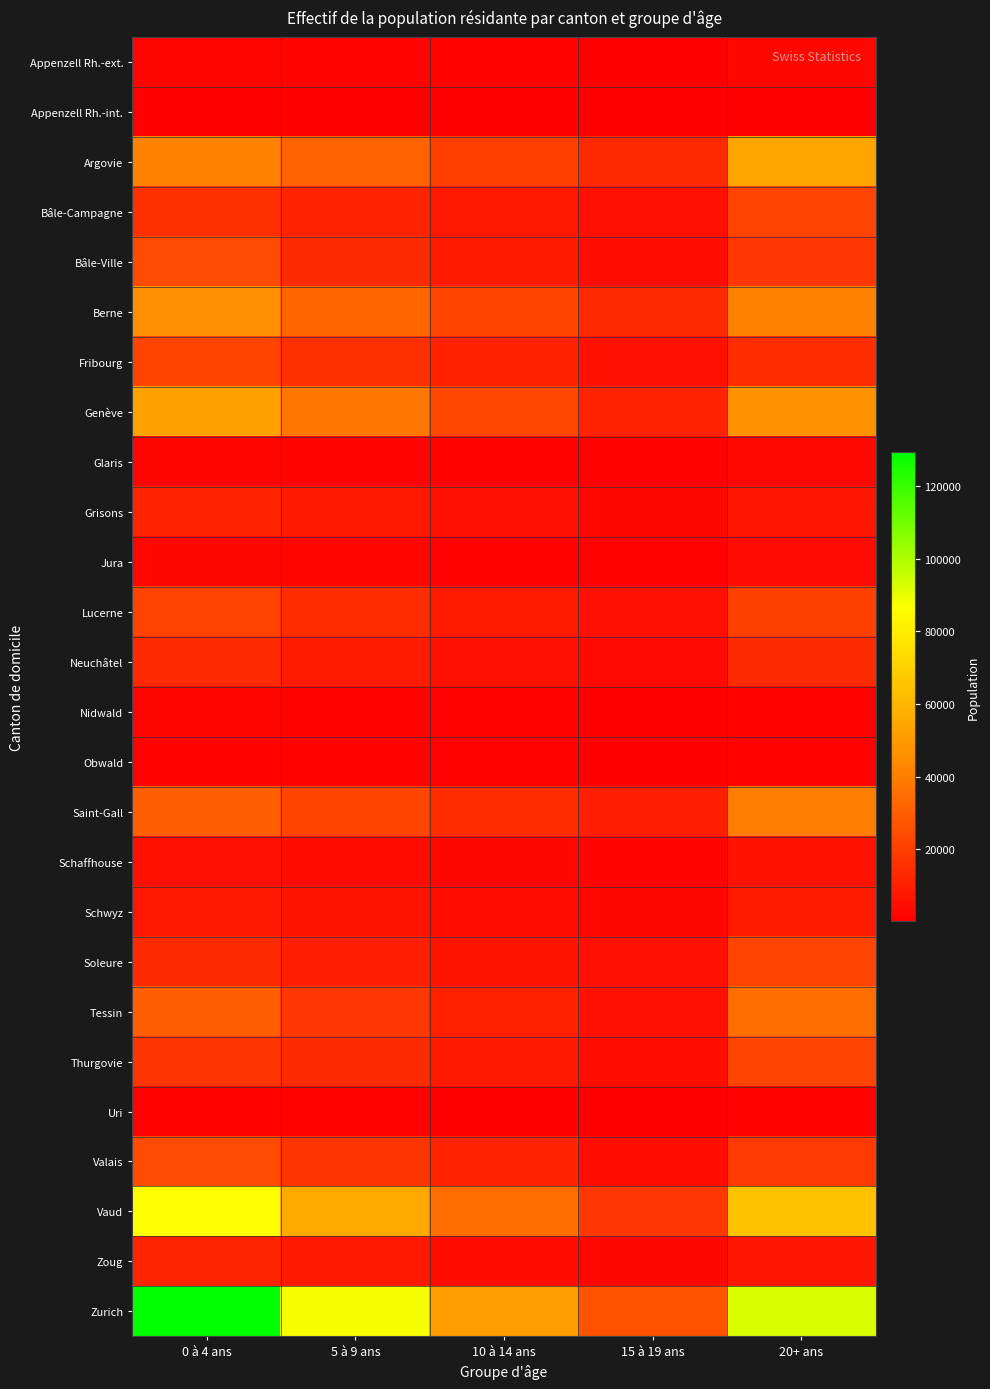

Rank the series by their maximum value, from lowest to highest.

Appenzell Rh.-int., Uri, Obwald, Nidwald, Appenzell Rh.-ext., Glaris, Jura, Schaffhouse, Schwyz, Grisons, Zoug, Neuchâtel, Lucerne, Bâle-Campagne, Thurgovie, Soleure, Fribourg, Bâle-Ville, Valais, Tessin, Saint-Gall, Berne, Genève, Argovie, Vaud, Zurich